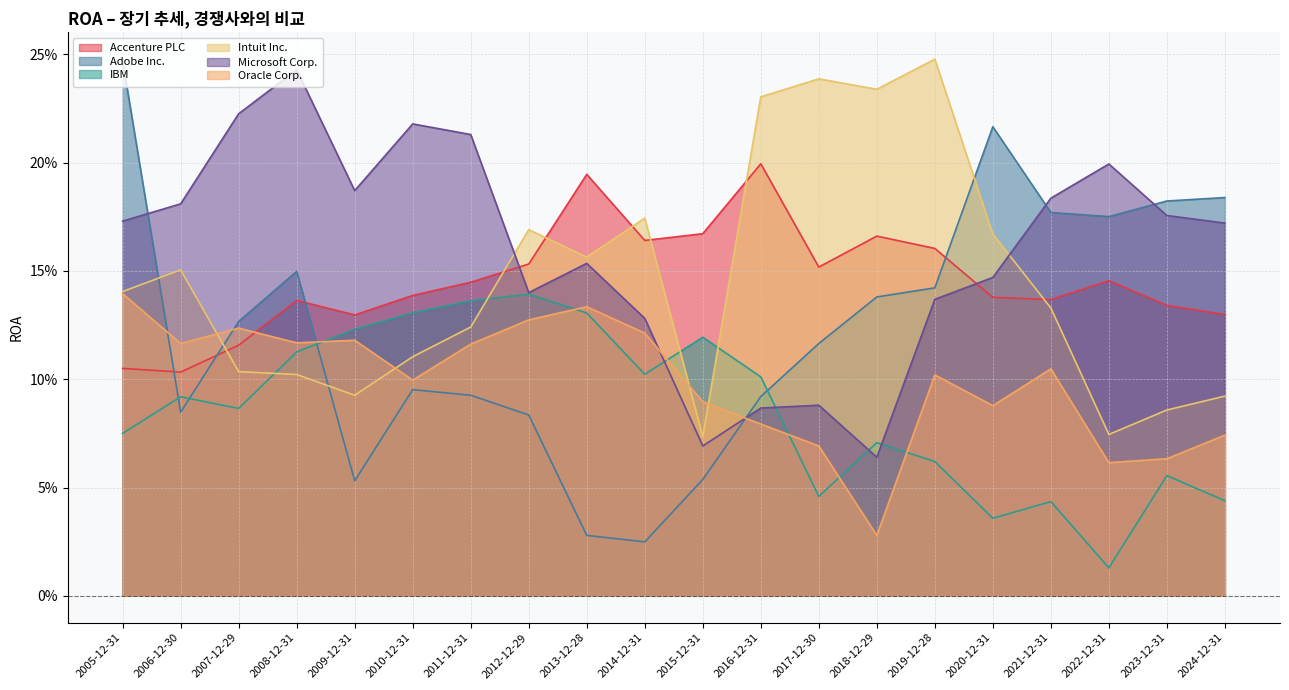

Reading right to left, list all the values displayed in this chart.

Accenture PLC: 2024-12-31=0.1	2023-12-31=0.1	2022-12-31=0.1	2021-12-31=0.1	2020-12-31=0.1	2019-12-28=0.2	2018-12-29=0.2	2017-12-30=0.2	2016-12-31=0.2	2015-12-31=0.2	2014-12-31=0.2	2013-12-28=0.2	2012-12-29=0.2	2011-12-31=0.1	2010-12-31=0.1	2009-12-31=0.1	2008-12-31=0.1	2007-12-29=0.1	2006-12-30=0.1	2005-12-31=0.1
Adobe Inc.: 2024-12-31=0.2	2023-12-31=0.2	2022-12-31=0.2	2021-12-31=0.2	2020-12-31=0.2	2019-12-28=0.1	2018-12-29=0.1	2017-12-30=0.1	2016-12-31=0.1	2015-12-31=0.1	2014-12-31=0.0	2013-12-28=0.0	2012-12-29=0.1	2011-12-31=0.1	2010-12-31=0.1	2009-12-31=0.1	2008-12-31=0.1	2007-12-29=0.1	2006-12-30=0.1	2005-12-31=0.2
IBM: 2024-12-31=0.0	2023-12-31=0.1	2022-12-31=0.0	2021-12-31=0.0	2020-12-31=0.0	2019-12-28=0.1	2018-12-29=0.1	2017-12-30=0.0	2016-12-31=0.1	2015-12-31=0.1	2014-12-31=0.1	2013-12-28=0.1	2012-12-29=0.1	2011-12-31=0.1	2010-12-31=0.1	2009-12-31=0.1	2008-12-31=0.1	2007-12-29=0.1	2006-12-30=0.1	2005-12-31=0.1
Intuit Inc.: 2024-12-31=0.1	2023-12-31=0.1	2022-12-31=0.1	2021-12-31=0.1	2020-12-31=0.2	2019-12-28=0.2	2018-12-29=0.2	2017-12-30=0.2	2016-12-31=0.2	2015-12-31=0.1	2014-12-31=0.2	2013-12-28=0.2	2012-12-29=0.2	2011-12-31=0.1	2010-12-31=0.1	2009-12-31=0.1	2008-12-31=0.1	2007-12-29=0.1	2006-12-30=0.2	2005-12-31=0.1
Microsoft Corp.: 2024-12-31=0.2	2023-12-31=0.2	2022-12-31=0.2	2021-12-31=0.2	2020-12-31=0.1	2019-12-28=0.1	2018-12-29=0.1	2017-12-30=0.1	2016-12-31=0.1	2015-12-31=0.1	2014-12-31=0.1	2013-12-28=0.2	2012-12-29=0.1	2011-12-31=0.2	2010-12-31=0.2	2009-12-31=0.2	2008-12-31=0.2	2007-12-29=0.2	2006-12-30=0.2	2005-12-31=0.2
Oracle Corp.: 2024-12-31=0.1	2023-12-31=0.1	2022-12-31=0.1	2021-12-31=0.1	2020-12-31=0.1	2019-12-28=0.1	2018-12-29=0.0	2017-12-30=0.1	2016-12-31=0.1	2015-12-31=0.1	2014-12-31=0.1	2013-12-28=0.1	2012-12-29=0.1	2011-12-31=0.1	2010-12-31=0.1	2009-12-31=0.1	2008-12-31=0.1	2007-12-29=0.1	2006-12-30=0.1	2005-12-31=0.1